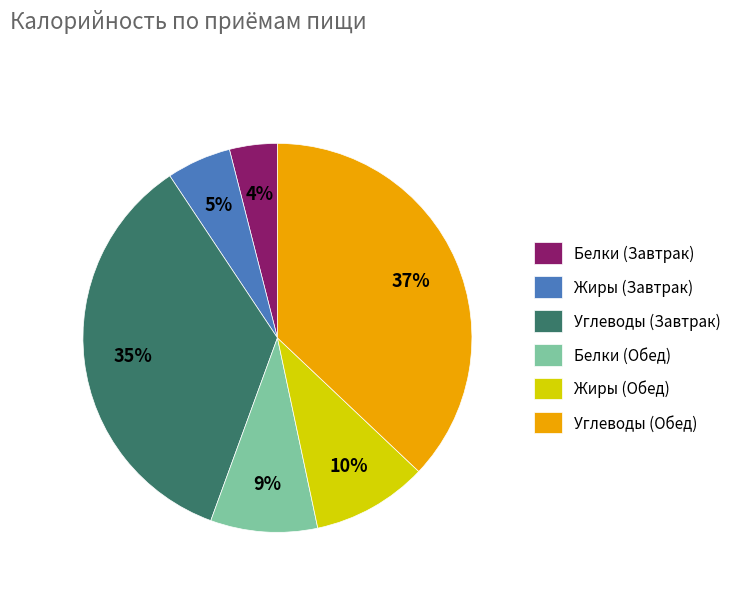

Rank the categories by value from lowest to highest.

Белки (Завтрак), Жиры (Завтрак), Белки (Обед), Жиры (Обед), Углеводы (Завтрак), Углеводы (Обед)